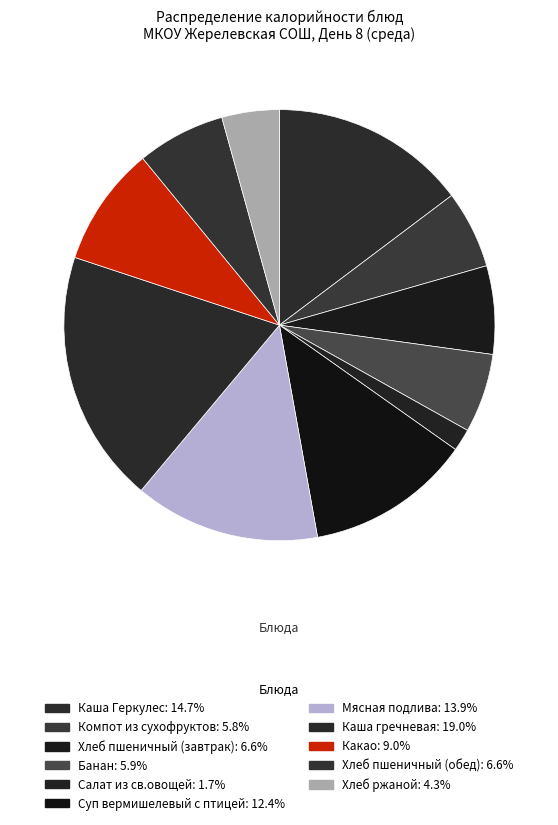

What is the change in value from Банан to Суп вермишелевый с птицей?

+104.0